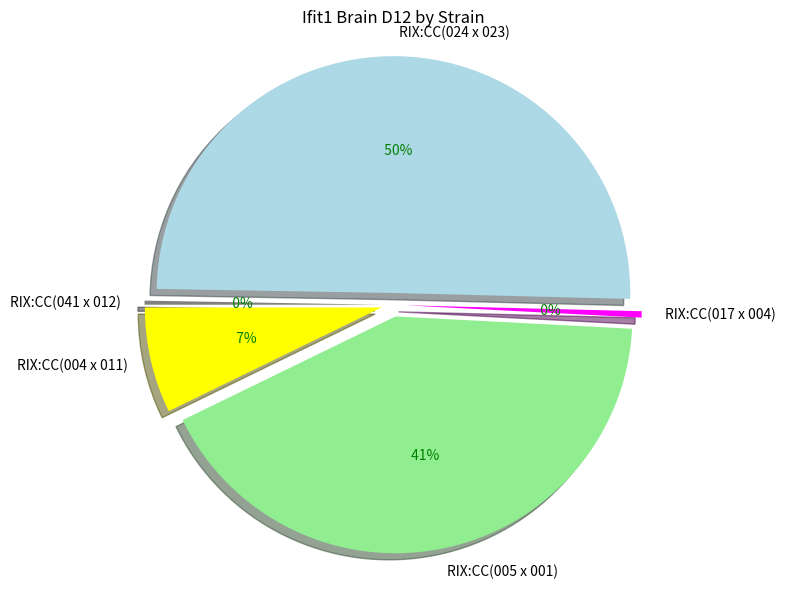

How many segments does this pie chart have?

5